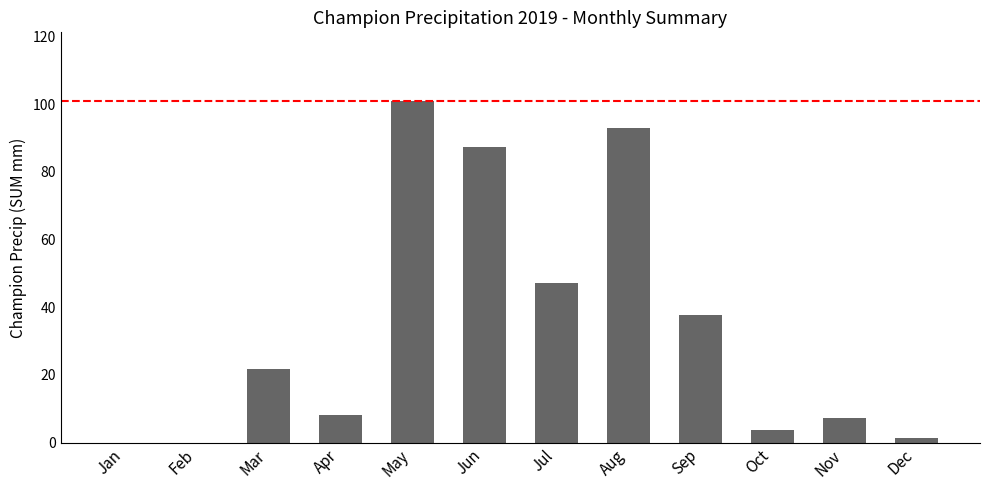

What is the sum of all values?

408.4